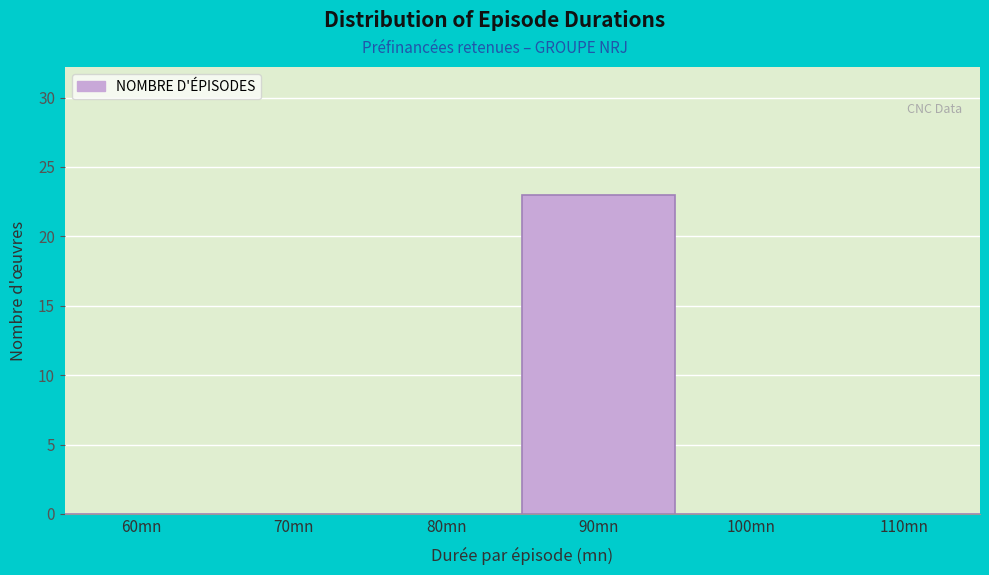

Reading right to left, transcribe all the data shown in this chart.

110mn=0	100mn=0	90mn=23	80mn=0	70mn=0	60mn=0